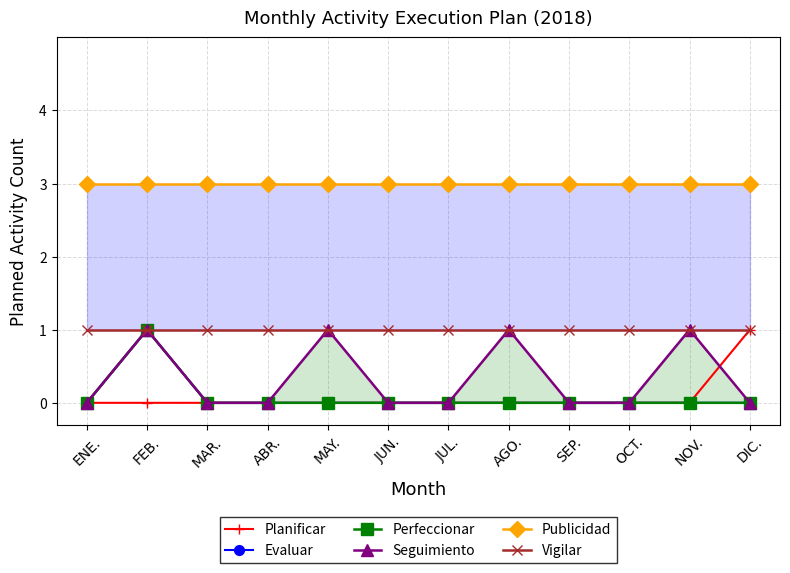

Which series has the largest range (max minus min)?

Planificar